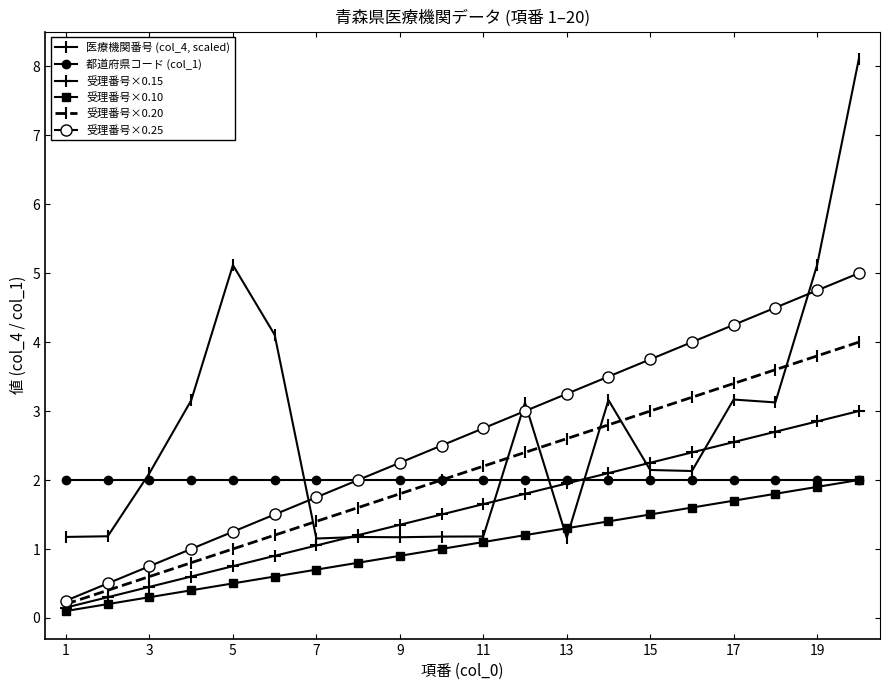

How many lines are shown in the chart?

6